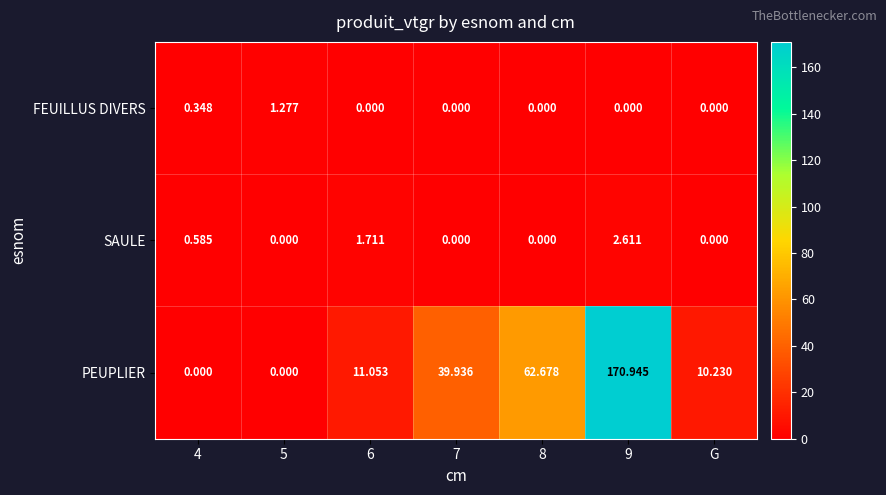

How many categories are shown in the chart?

7